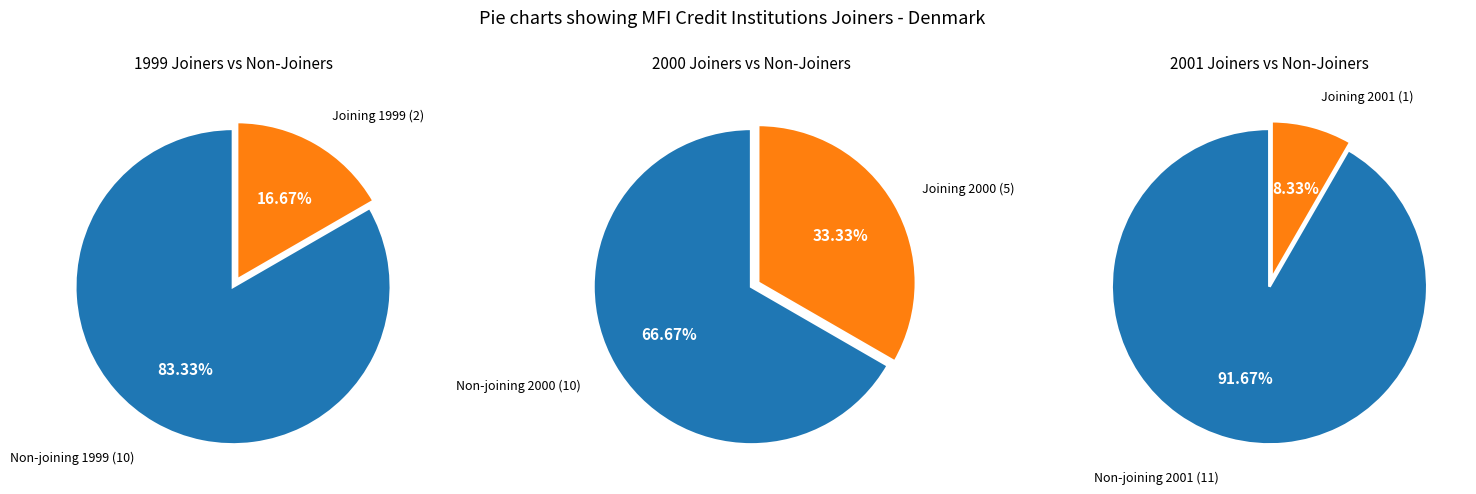

Is it true that 3 is 0% of the pie?

True